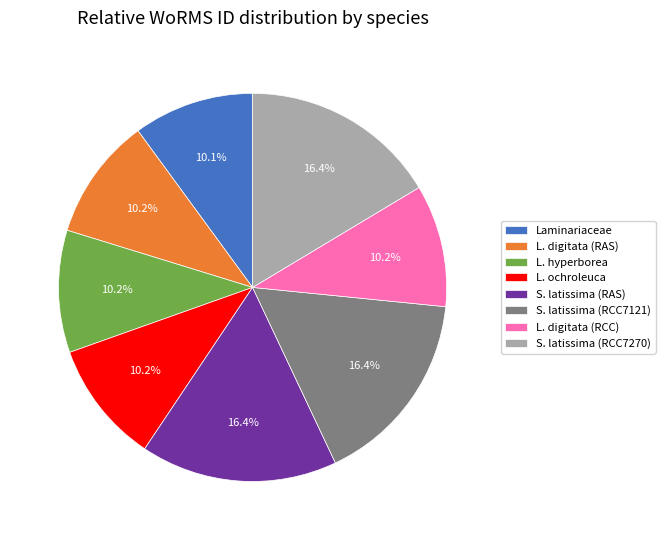

Count the number of slices in the pie.

8